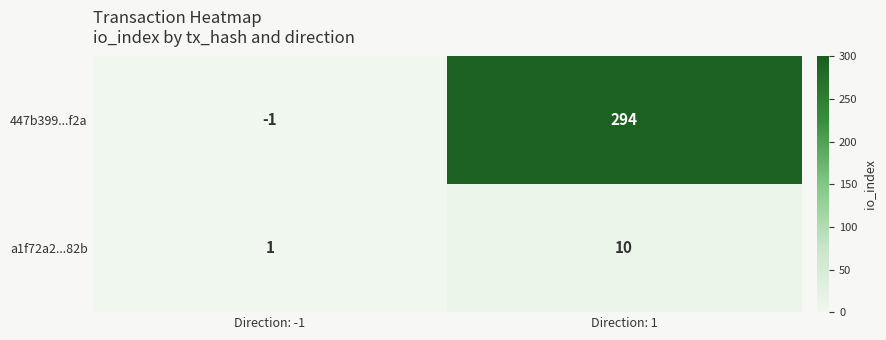

Reading left to right, list all the values displayed in this chart.

447b399...f2a: Direction: -1=-1	Direction: 1=294
a1f72a2...82b: Direction: -1=1	Direction: 1=10